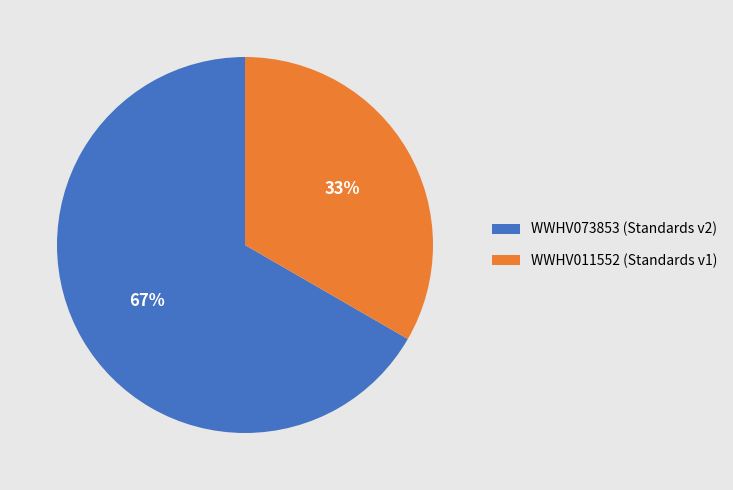

True or false: WWHV011552 accounts for 44% of the total.

False